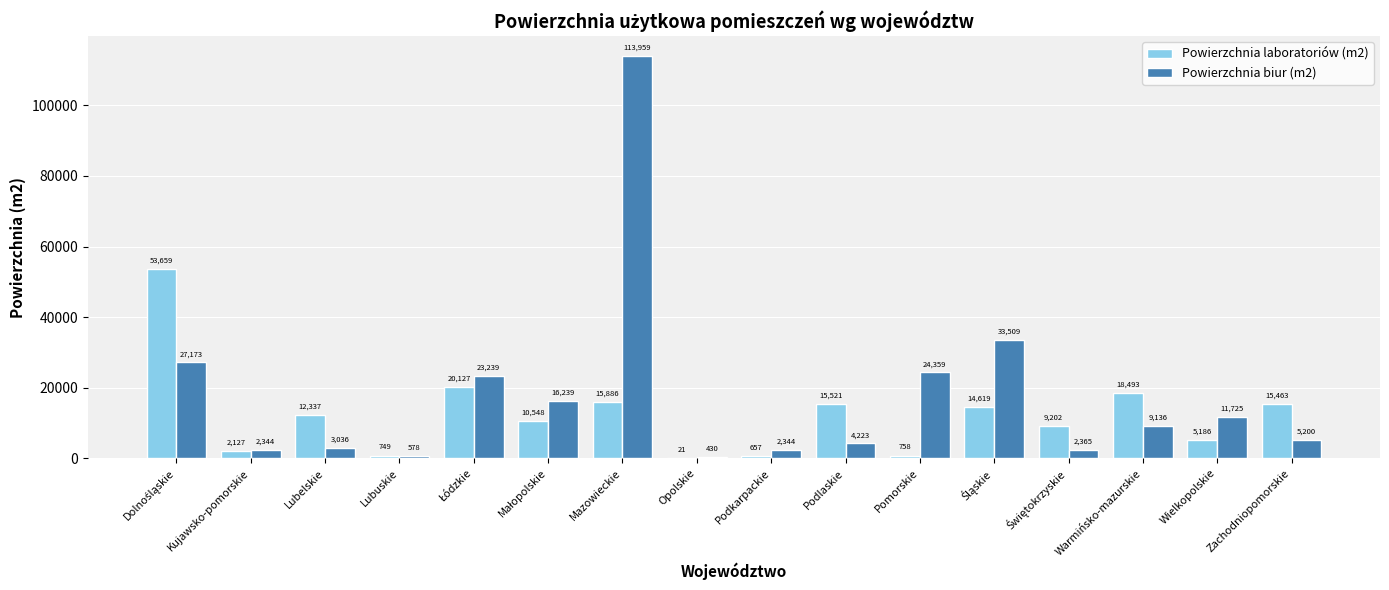

What is the sum of all Powierzchnia biur (m2) values?

279859